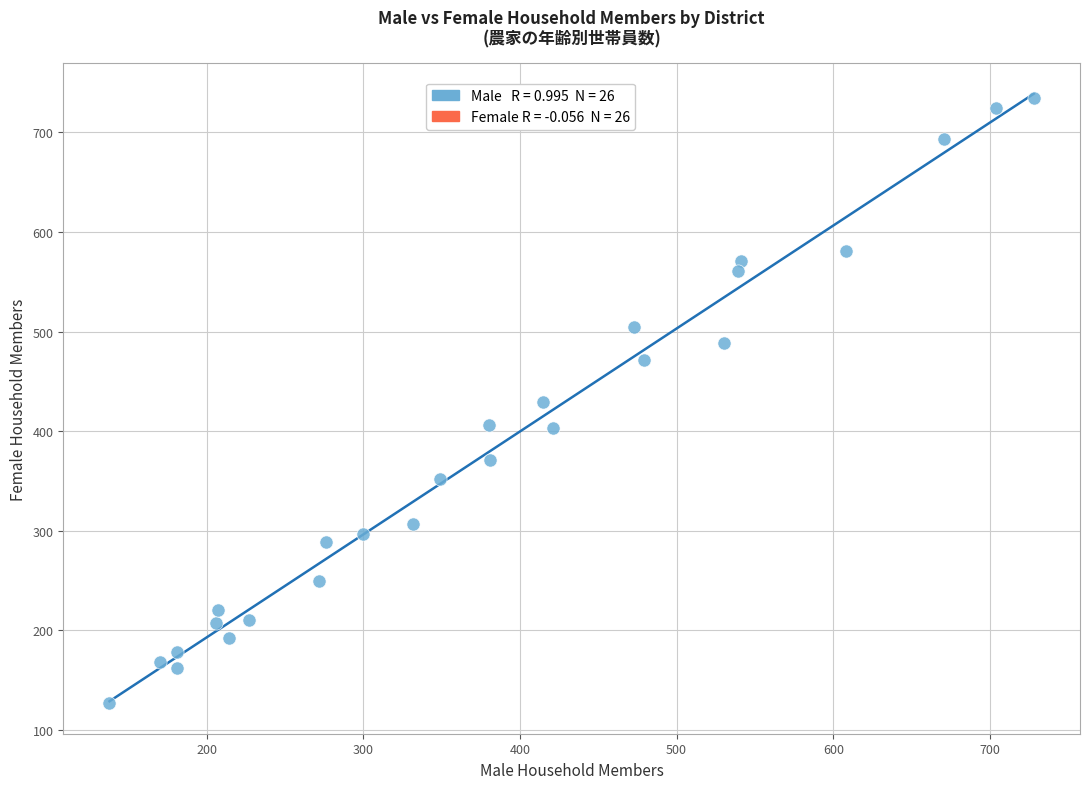

What is the range of Y values (max minus min)?

607